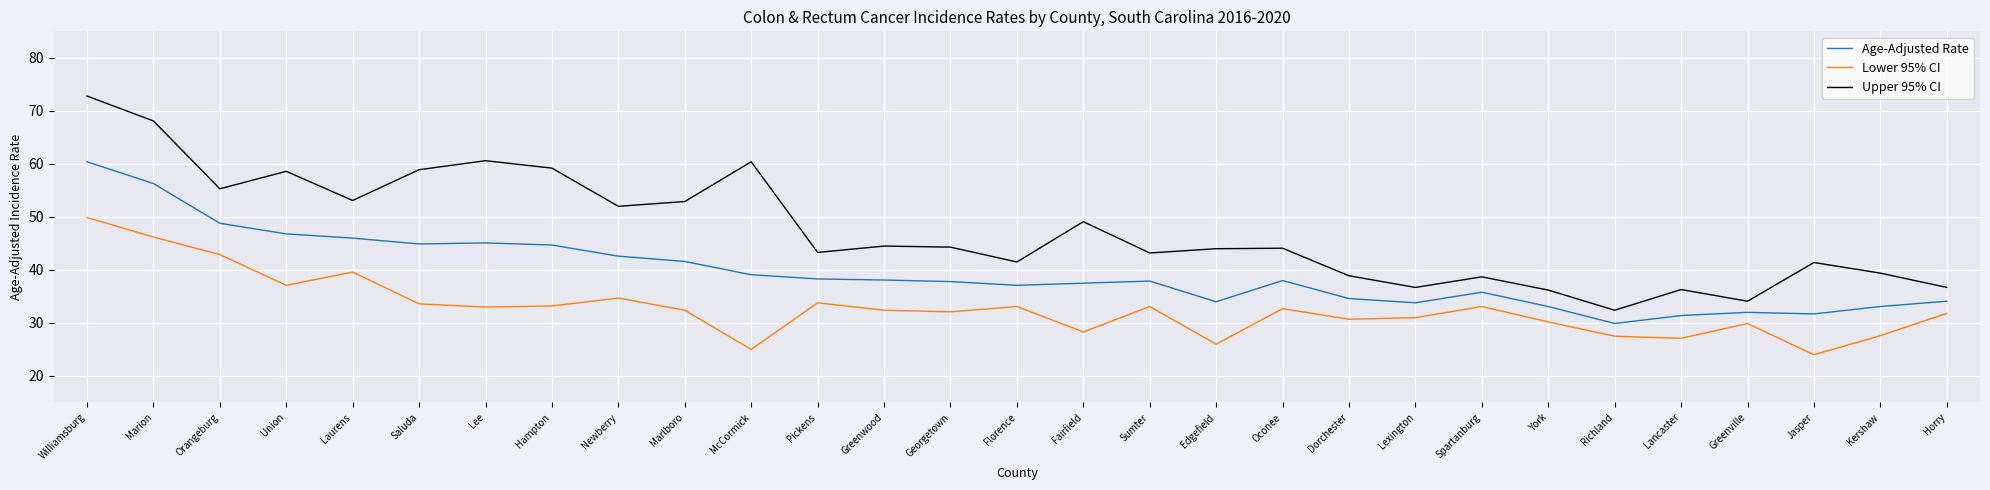

What are all the series names shown in the legend?

Age-Adjusted Rate, Lower 95% CI, Upper 95% CI